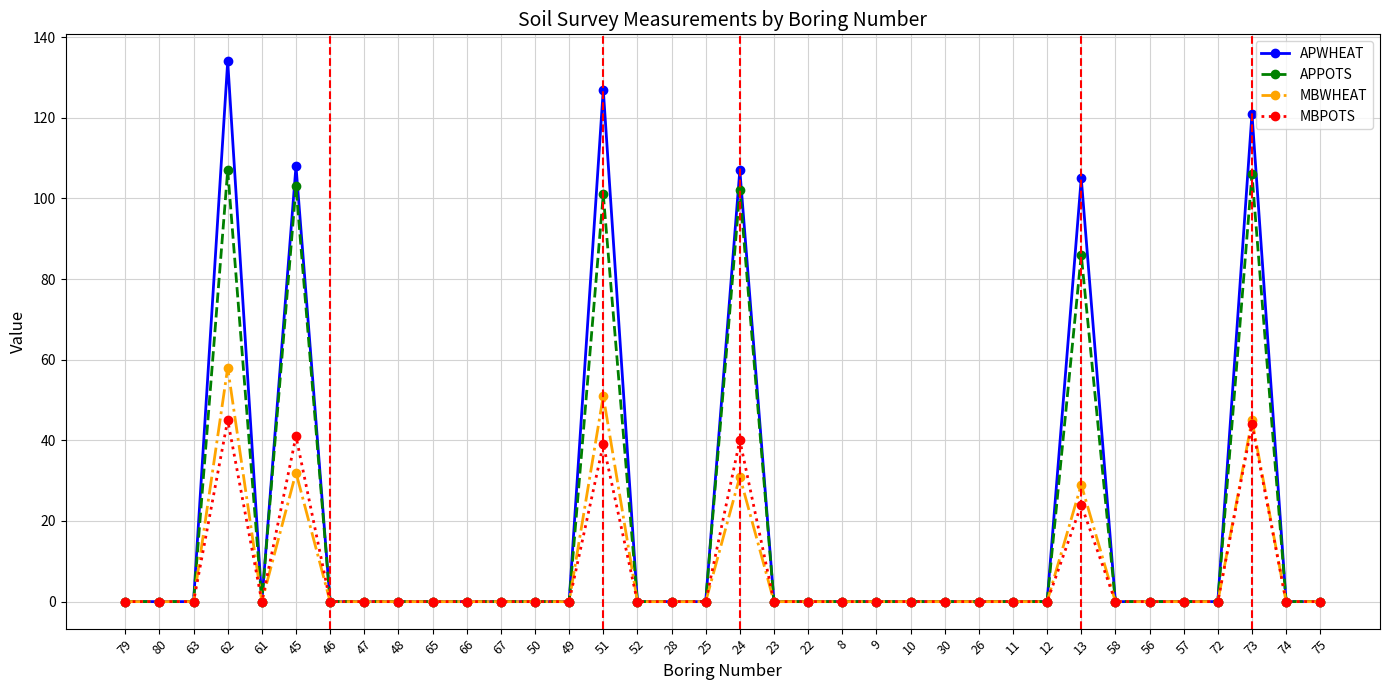

True or false: MBPOTS has a value of 0 at 9.

True